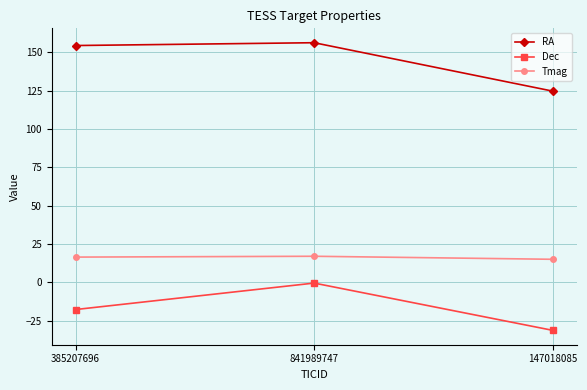

What is the label of the 3rd point from the left?

147018085